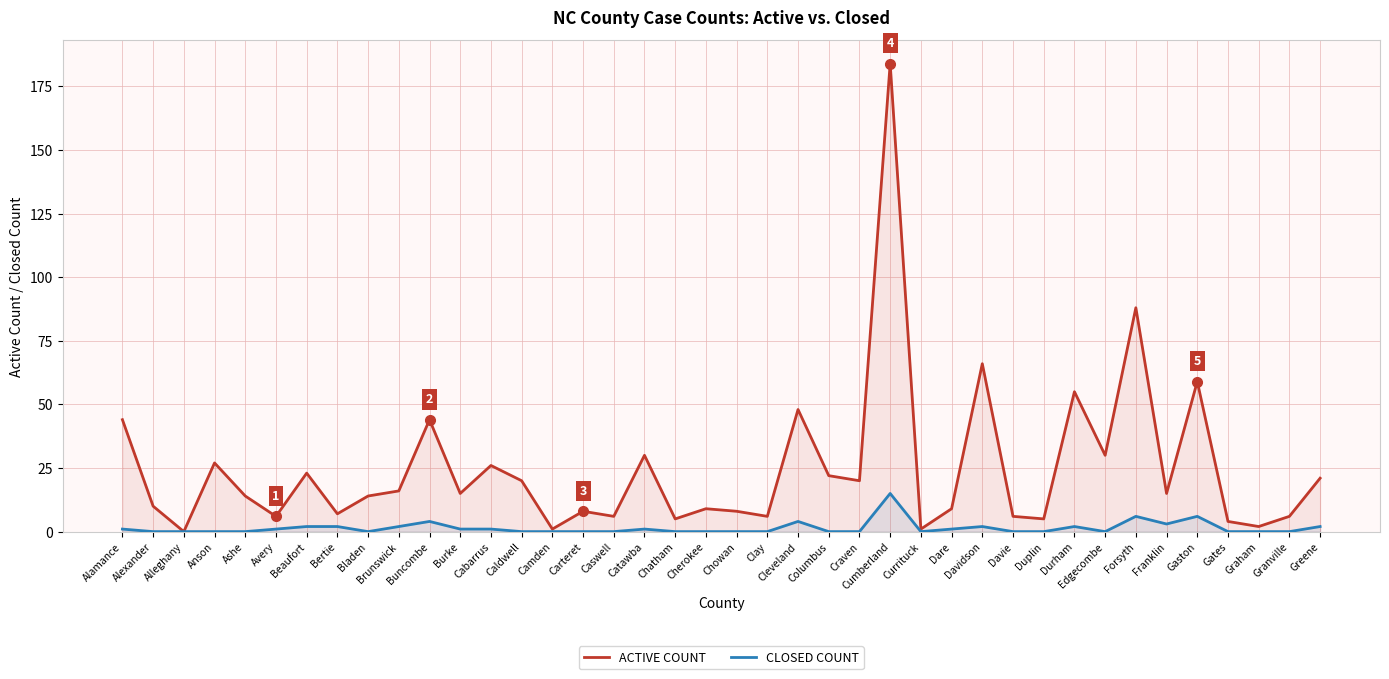

True or false: ACTIVE COUNT and CLOSED COUNT cross at least once.

False